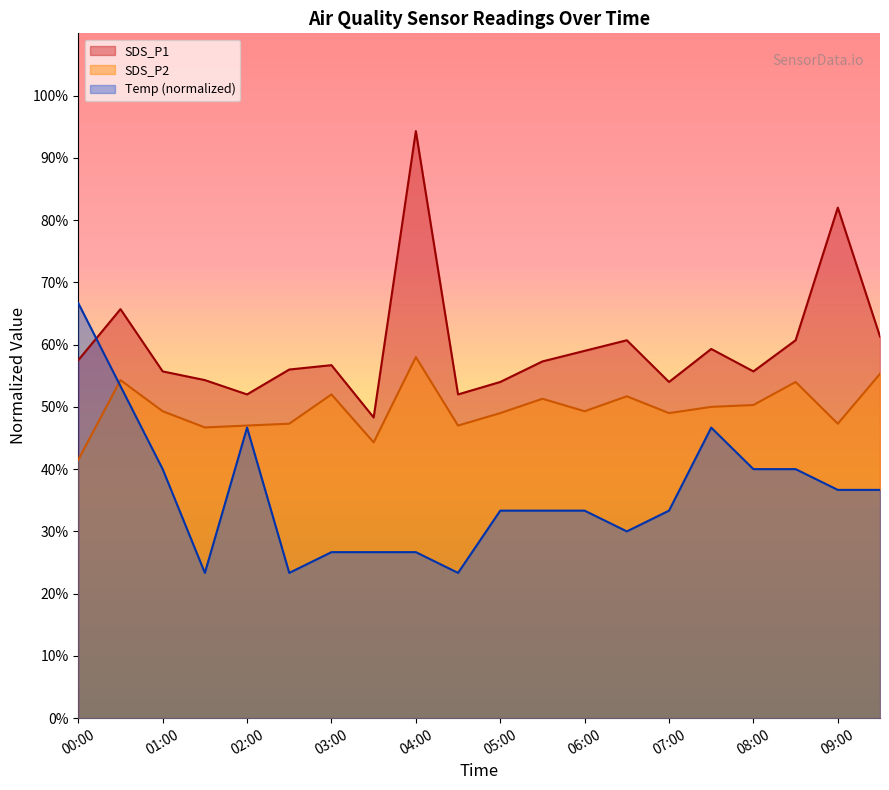

Which series has the largest range (max minus min)?

SDS_P1